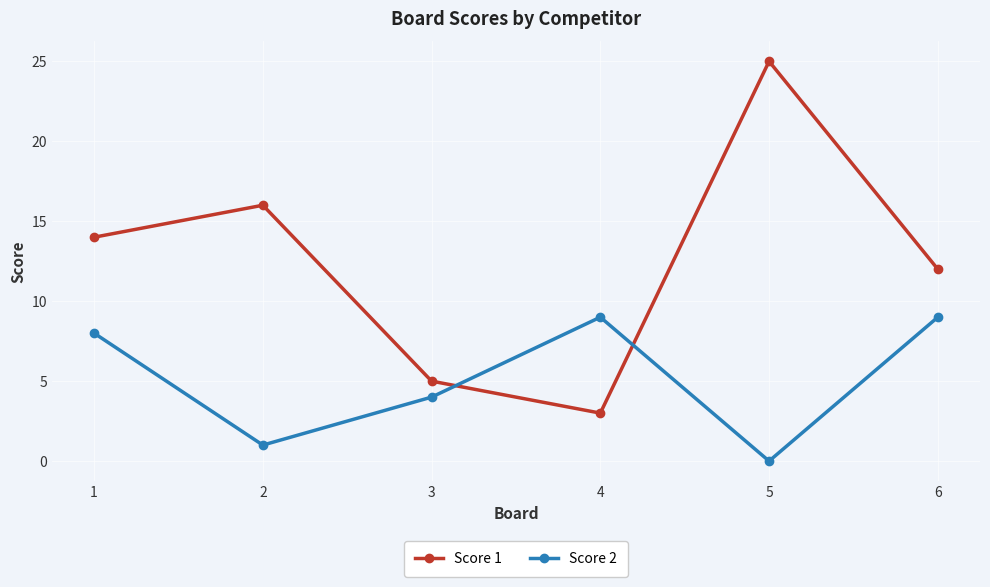

At which category does the chart reach its peak across all series?

5